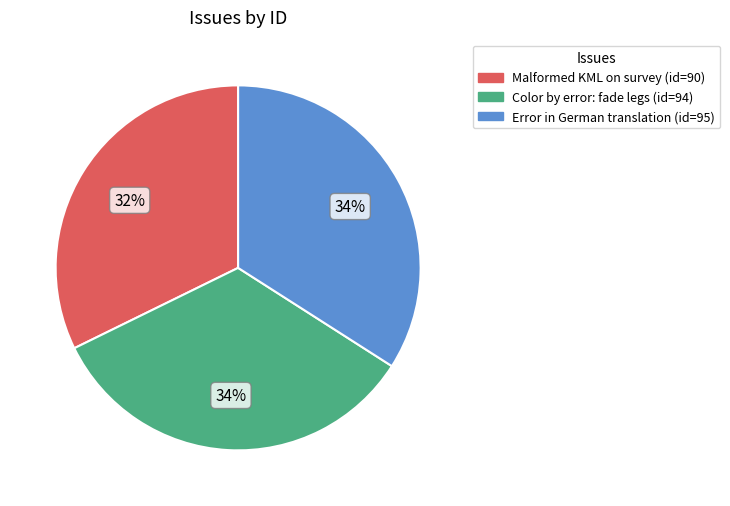

Is it true that Malformed KML on survey is 32% of the pie?

True